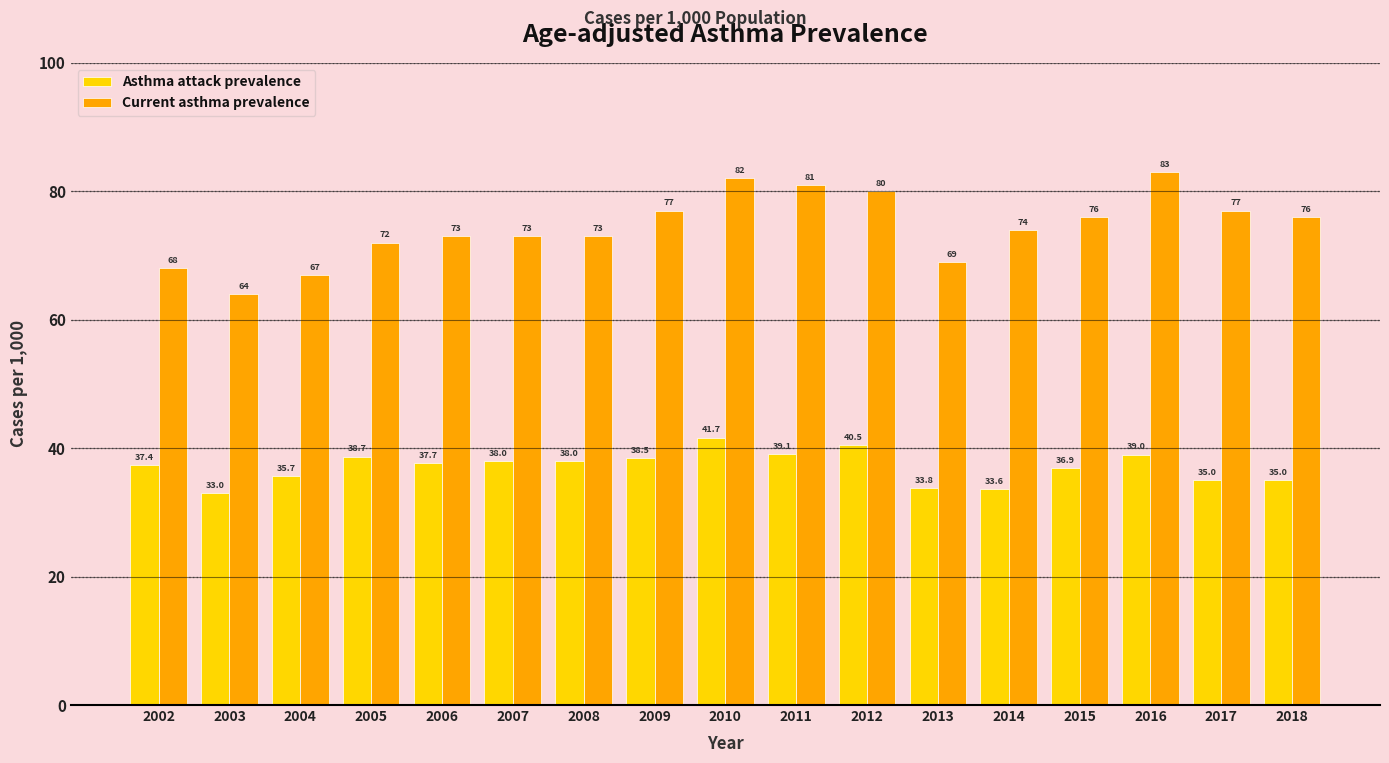

How many data points in Current asthma prevalence are less than 74?

8